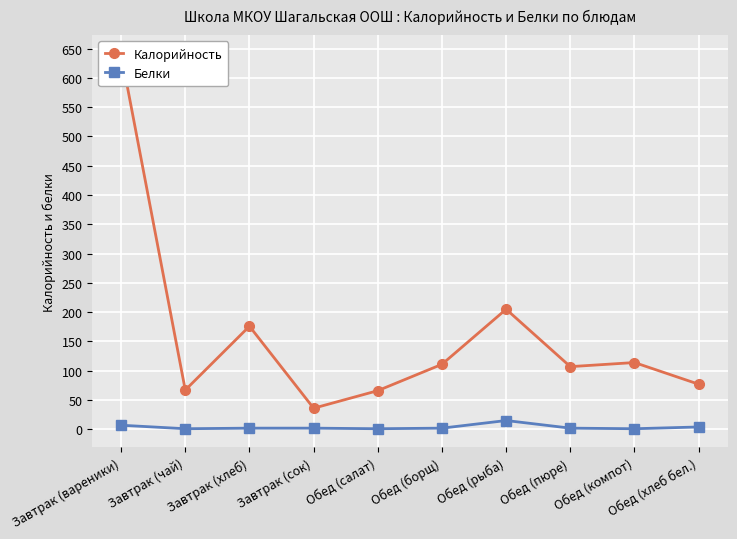

What is the maximum value shown in the chart?

641